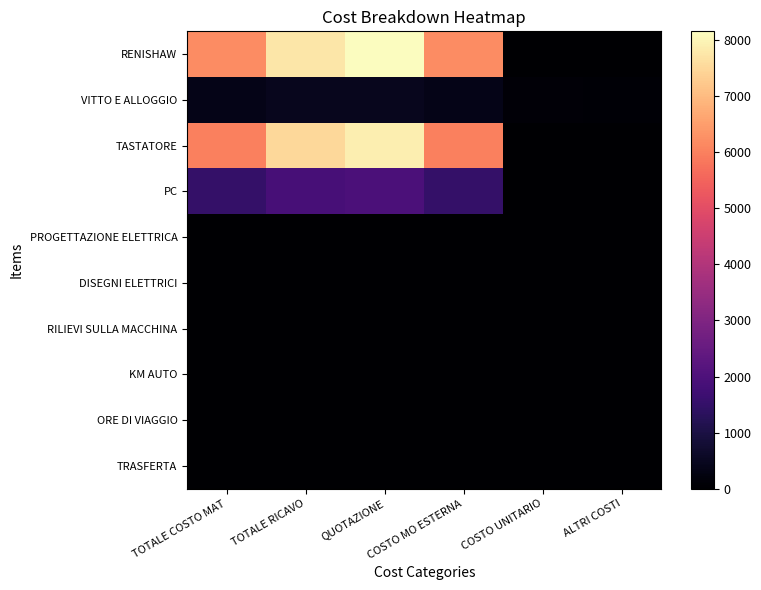

At how many categories does at least one series exceed 4245?

4